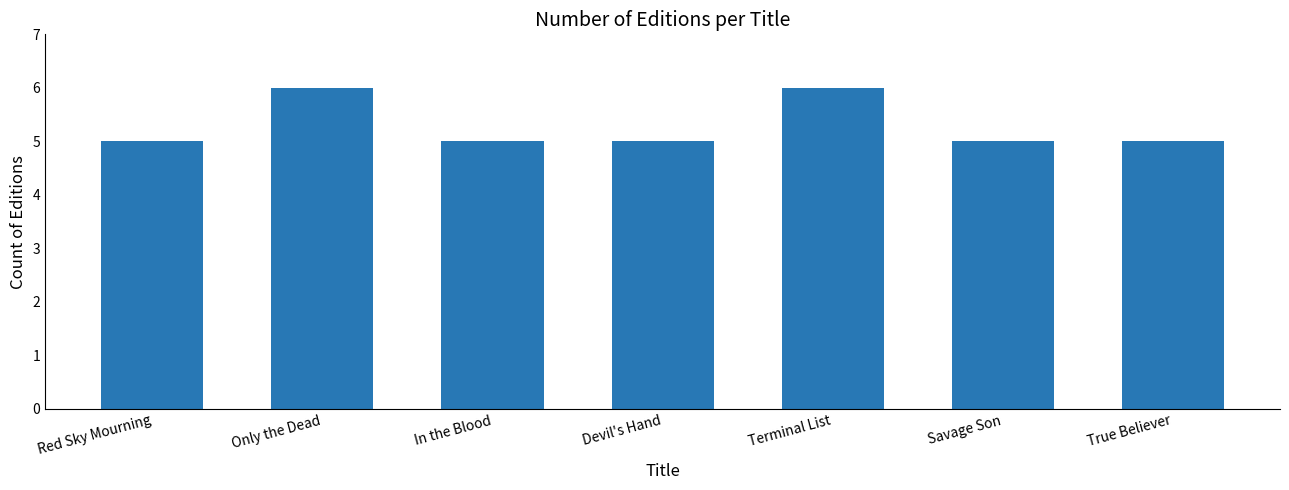

What is the sum of the values at In the Blood and Savage Son?

10